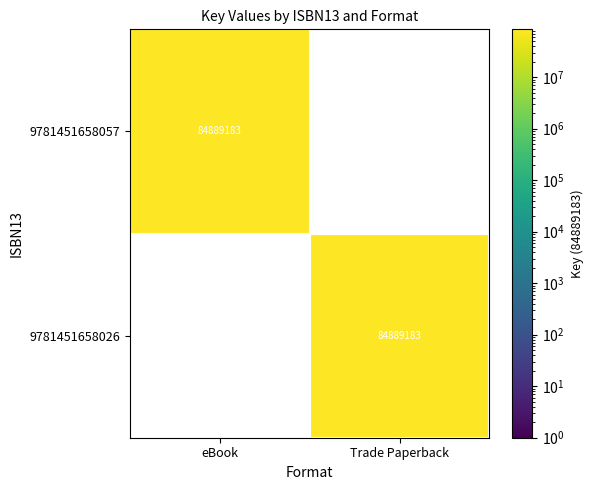

Which category has the highest value in the 9781451658026 series?

Trade Paperback